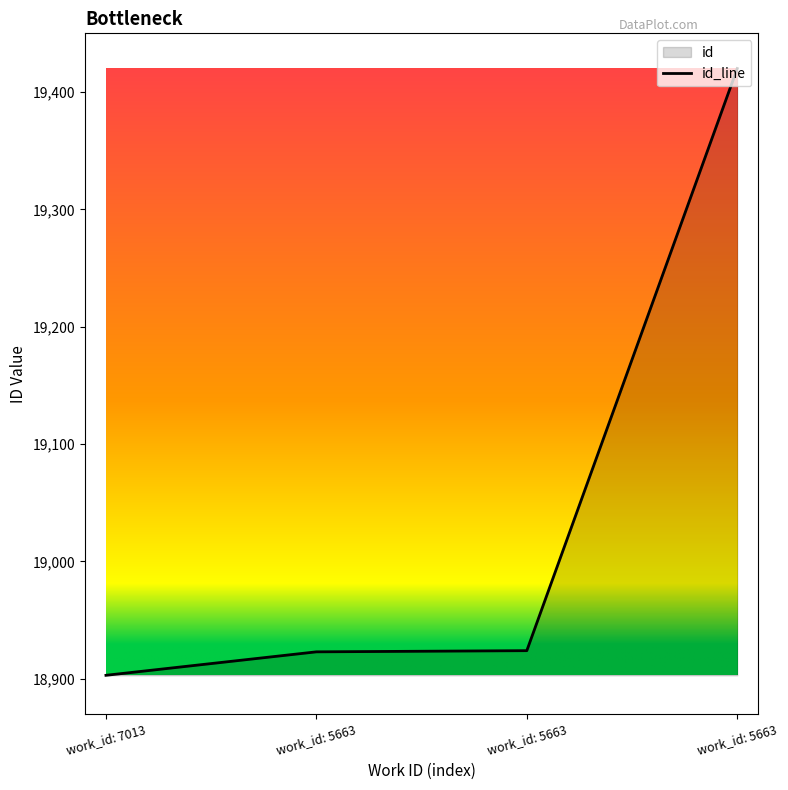

Is it true that the value at work_id: 5663 is 18924?

True